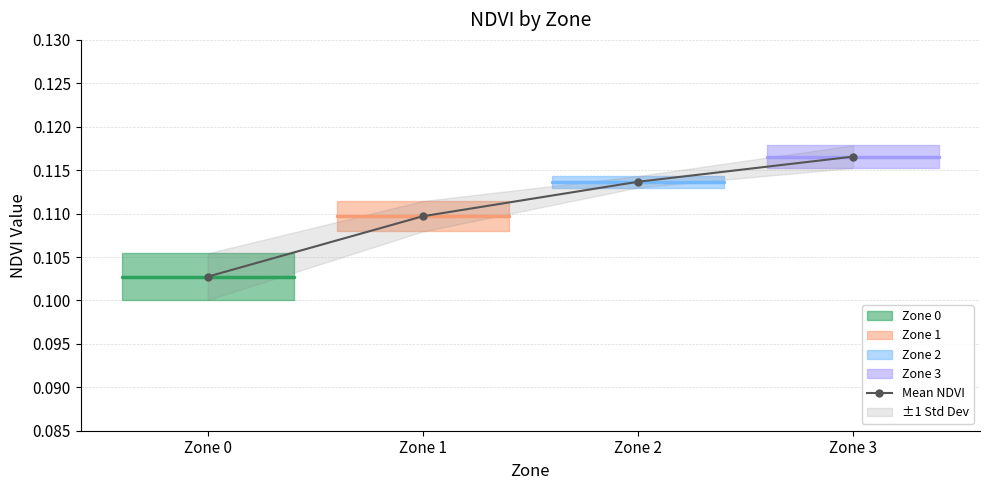

True or false: there are more than 2 points higher than both neighbors.

False